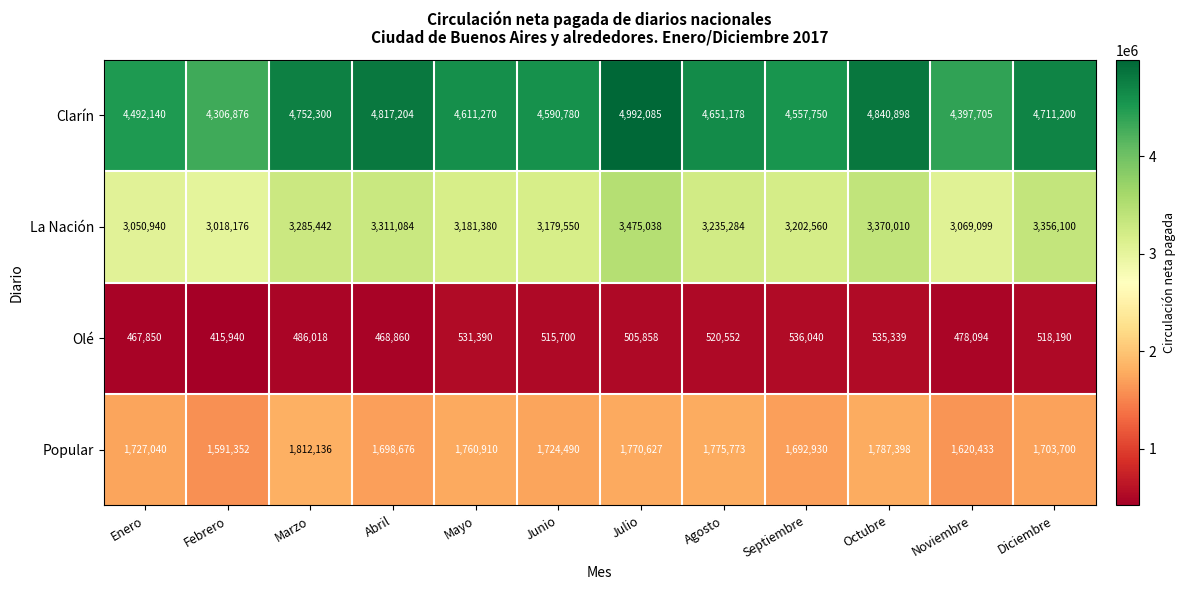

How many categories are shown in the chart?

12